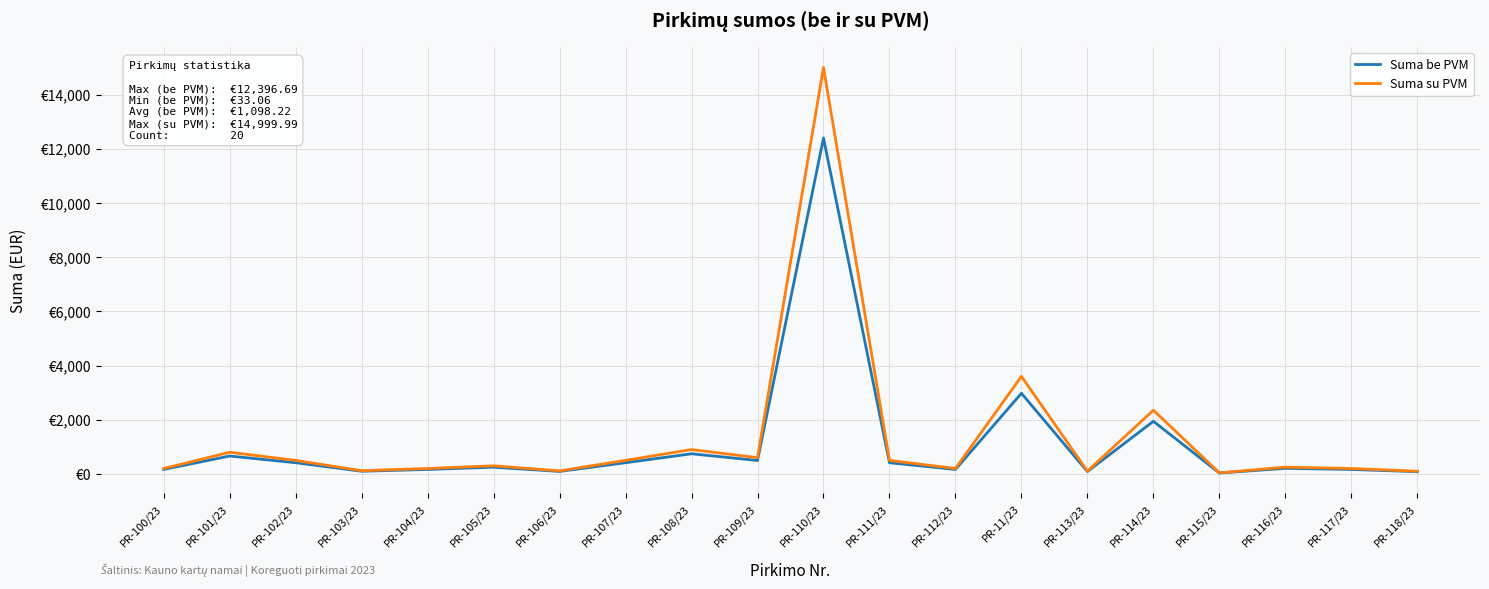

Reading right to left, extract all data points from this chart.

Suma be PVM: PR-118/23=82.6	PR-117/23=165.3	PR-116/23=206.6	PR-115/23=33.1	PR-114/23=1942.2	PR-113/23=86.8	PR-11/23=2975.2	PR-112/23=165.3	PR-111/23=413.2	PR-110/23=12396.7	PR-109/23=495.9	PR-108/23=743.8	PR-107/23=413.2	PR-106/23=92.6	PR-105/23=247.9	PR-104/23=165.3	PR-103/23=99.2	PR-102/23=413.2	PR-101/23=661.2	PR-100/23=165.3
Suma su PVM: PR-118/23=100.0	PR-117/23=200.0	PR-116/23=250.0	PR-115/23=40.0	PR-114/23=2350.0	PR-113/23=105.0	PR-11/23=3600.0	PR-112/23=200.0	PR-111/23=500.0	PR-110/23=15000.0	PR-109/23=600.0	PR-108/23=900.0	PR-107/23=500.0	PR-106/23=112.0	PR-105/23=300.0	PR-104/23=200.0	PR-103/23=120.0	PR-102/23=500.0	PR-101/23=800.0	PR-100/23=200.0